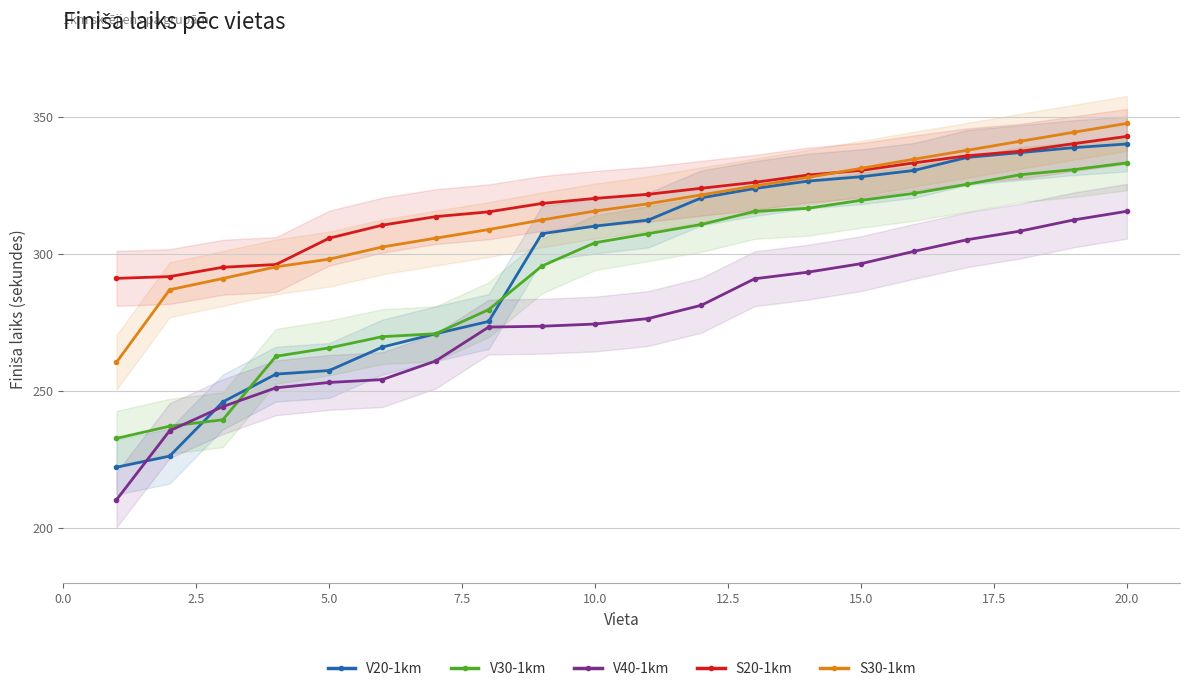

Which series has the largest total across all categories?

S20-1km